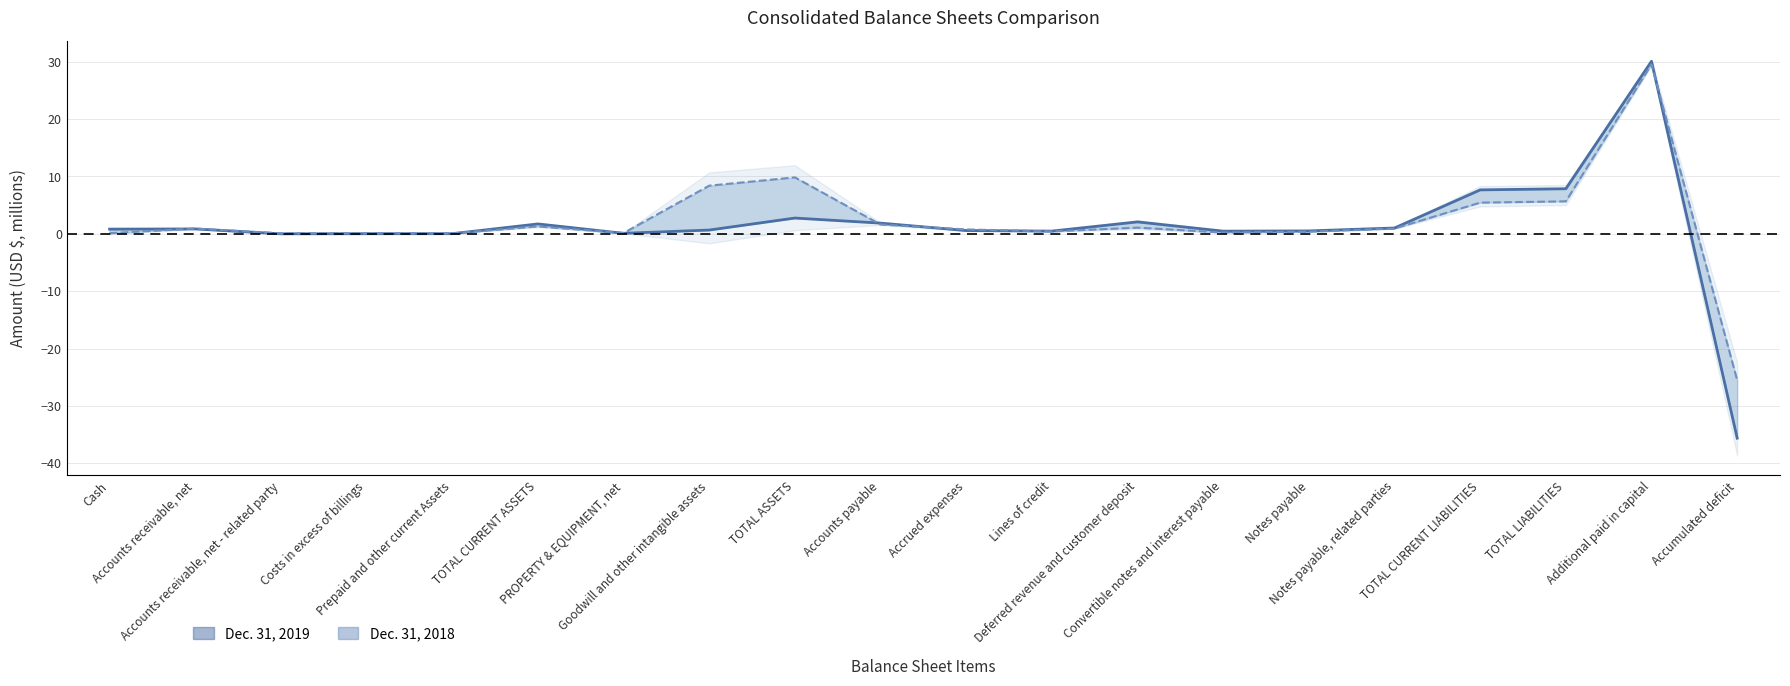

Which series has the largest total across all categories?

Dec. 31, 2018